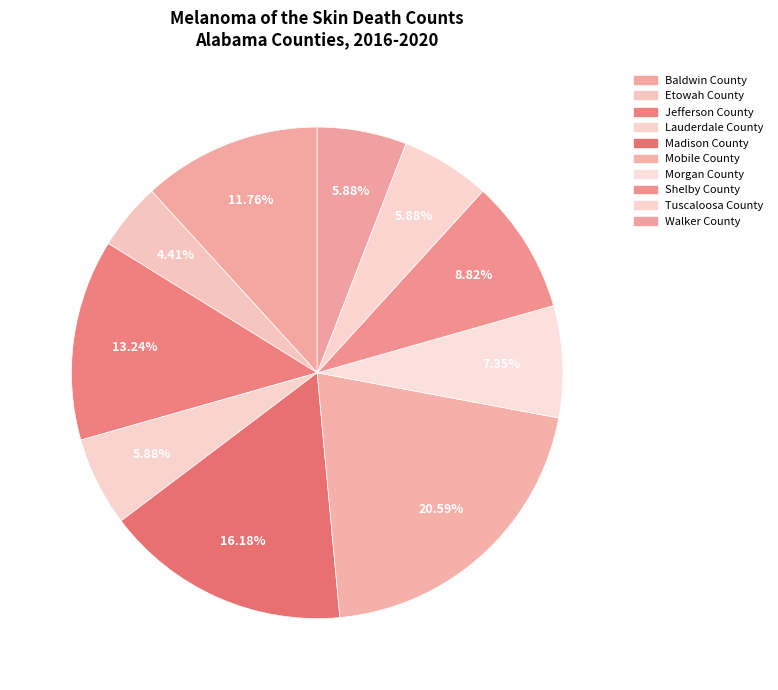

Count the number of slices in the pie.

10